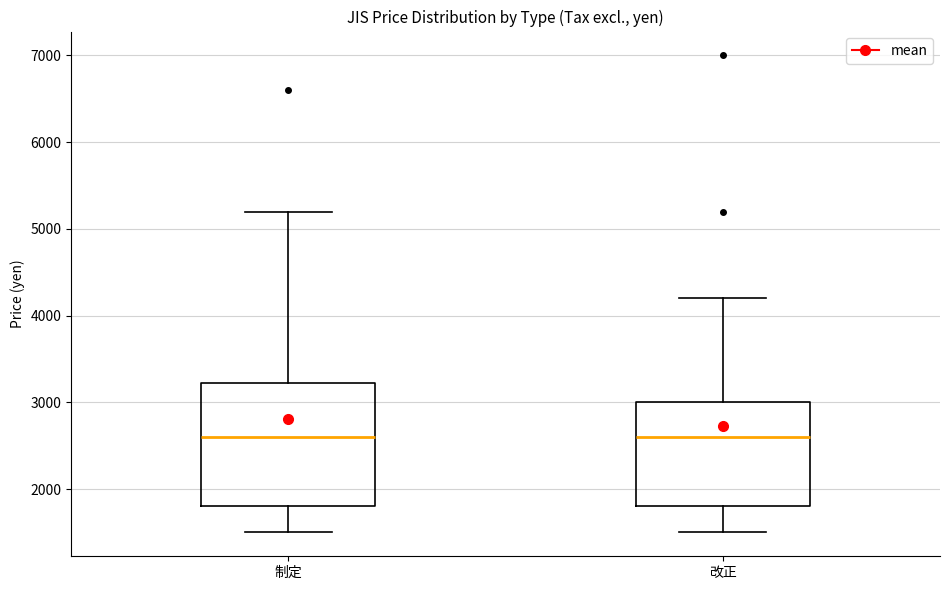

Reading left to right, transcribe this box plot: for each box, give where its median line is, the range the box spans, and where its two whiskers end, as read against the y-axis. The values are not printed on the chart, so give them approximately, as read against the axis.

制定: median 2600, box 1800 to 3200, whiskers 1500 to 5200
改正: median 2600, box 1800 to 3000, whiskers 1500 to 4200